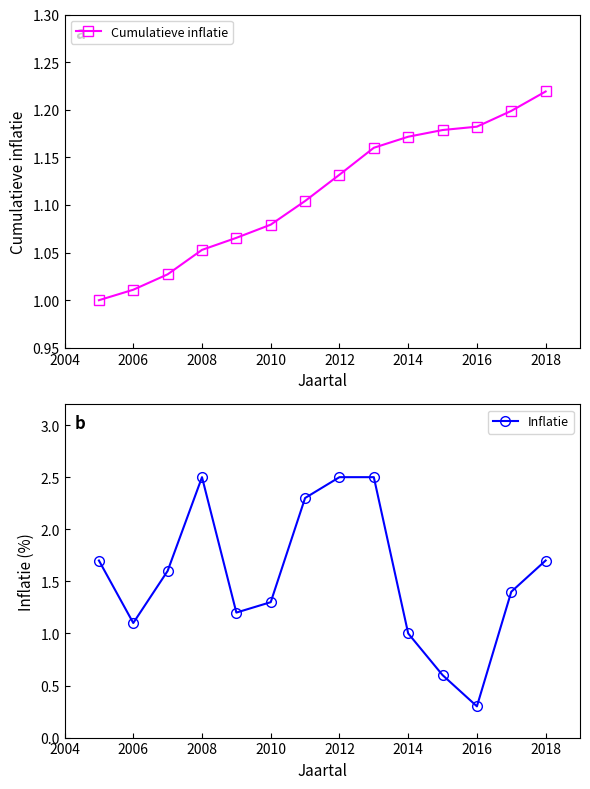

True or false: Cumulatieve inflatie has a value of 0.3 at 2008.

False